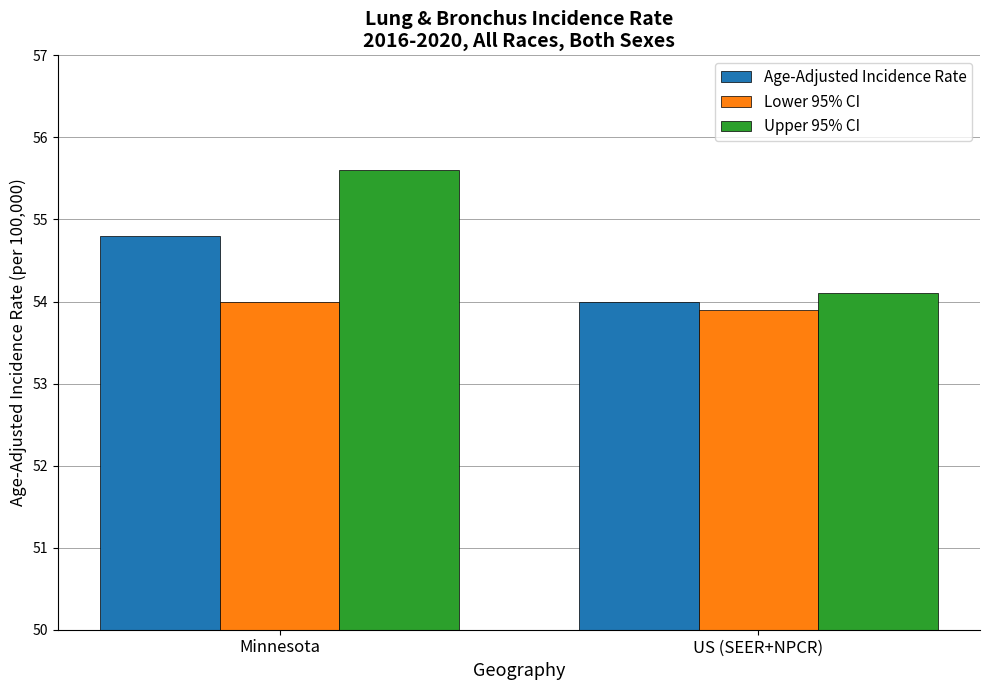

How many groups of bars are there?

2